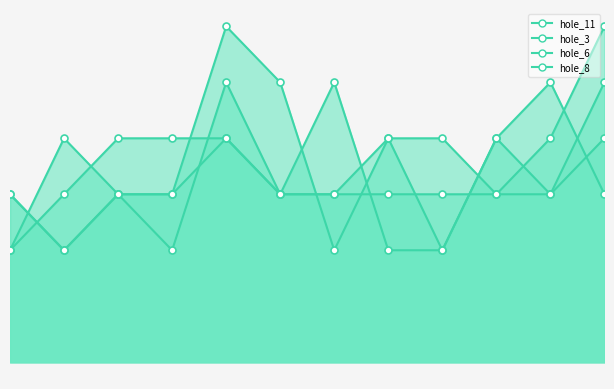

What is the average value of the hole_6_line series?

3